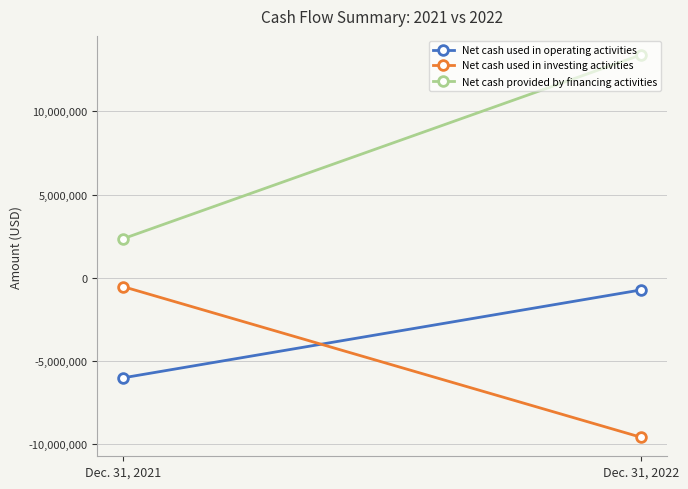

What are all the series names shown in the legend?

Net cash used in operating activities, Net cash used in investing activities, Net cash provided by financing activities